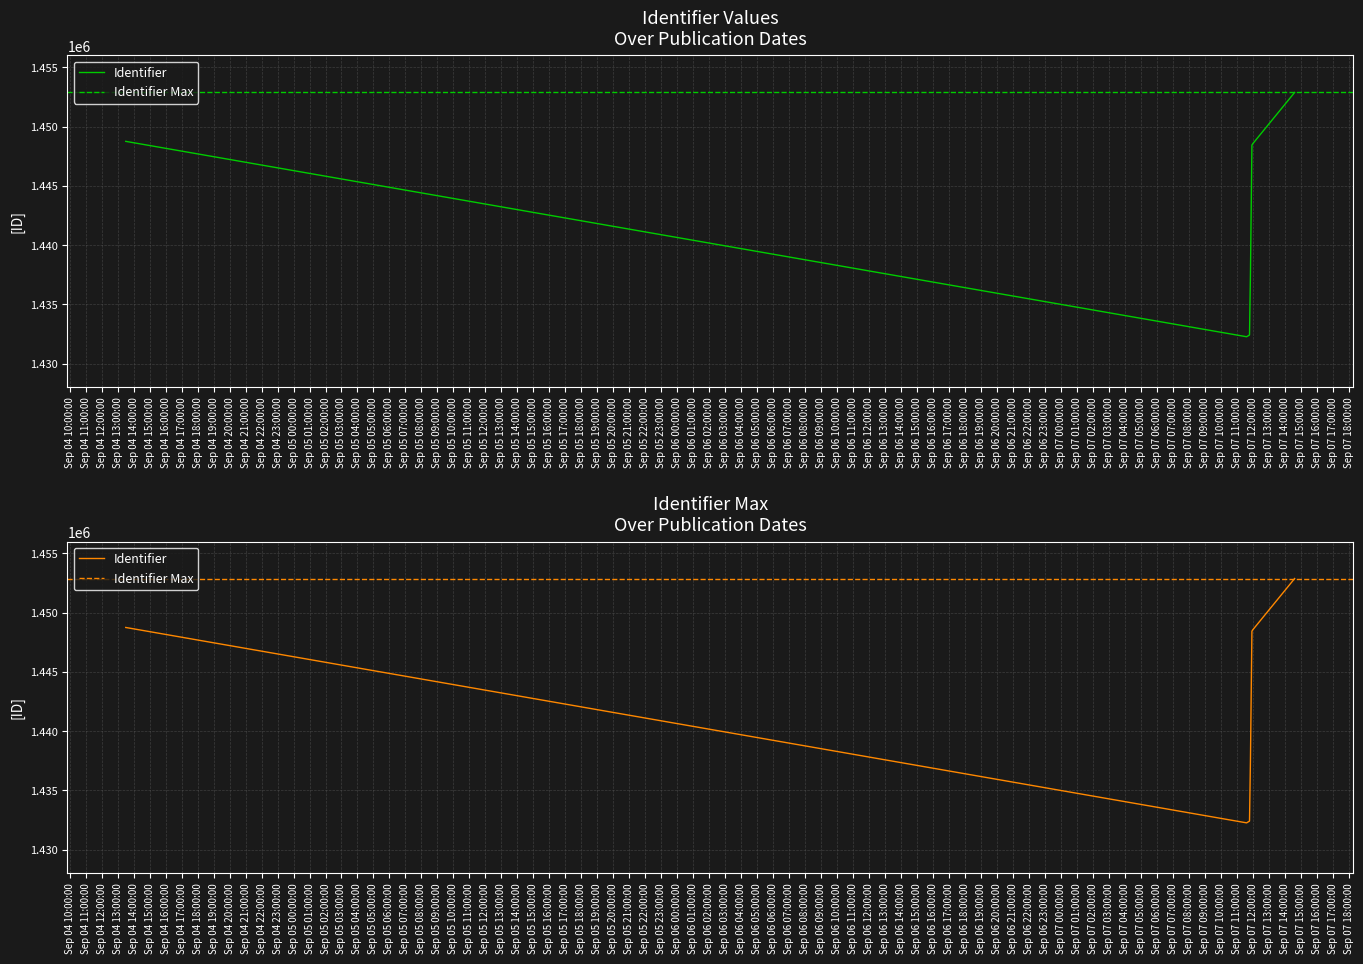

At which category does the chart reach its peak across all series?

2015-09-07 14:36:54